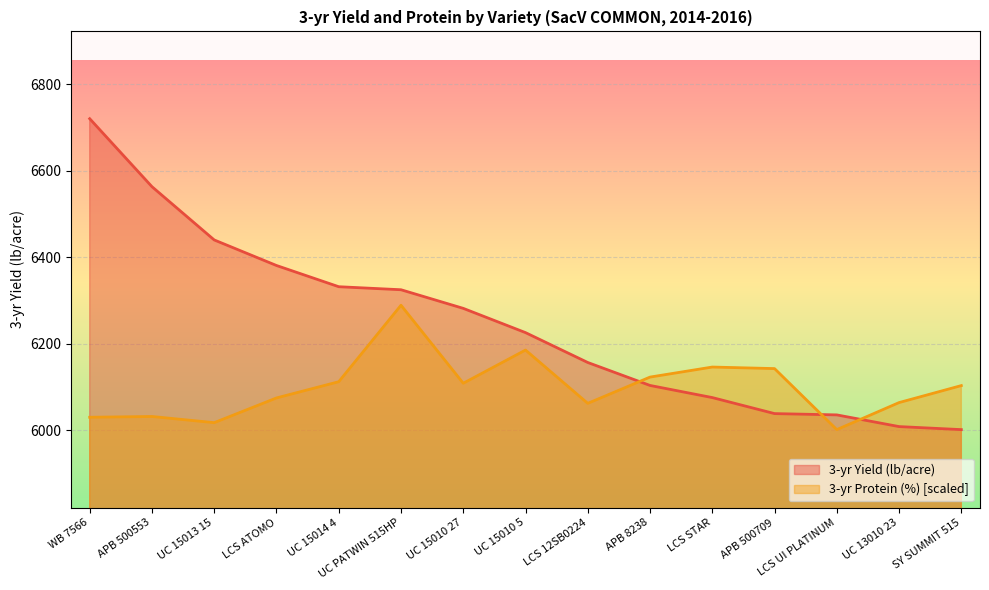

At how many categories does at least one series exceed 6508?

2